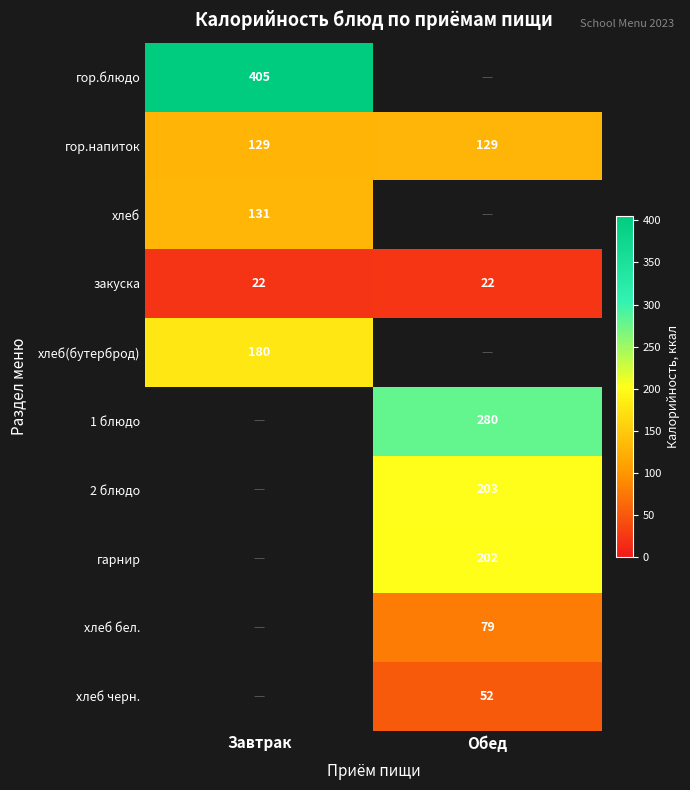

The value of гор.напиток at Обед is 129.0. True or false?

True